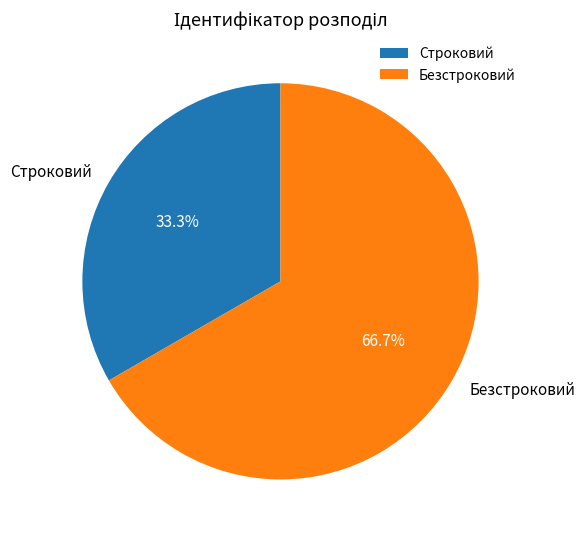

The Безстроковий slice represents 67% of the pie. True or false?

True